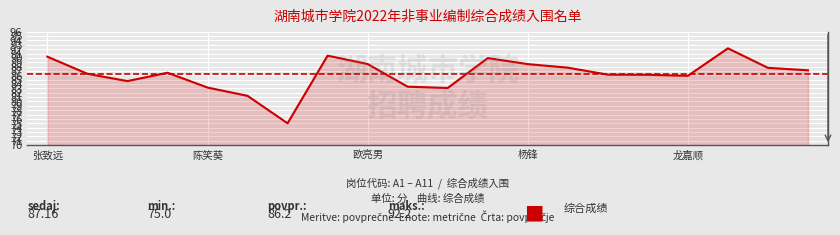

What is the maximum value shown in the chart?

92.2